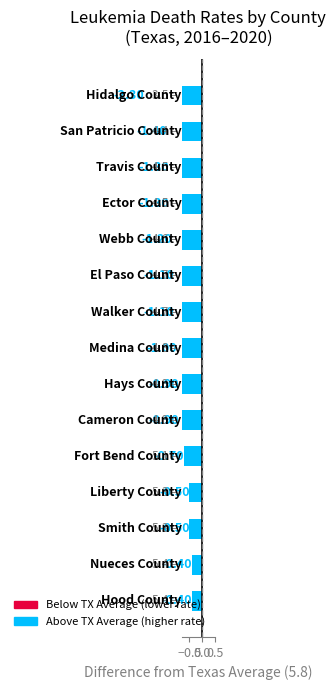

What is the label of the 15th bar from the right?

−1.0